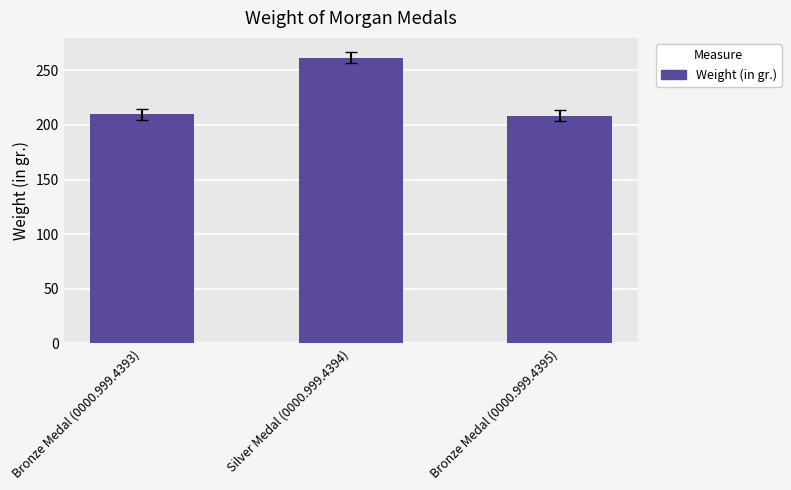

What is the smallest value displayed?

208.3